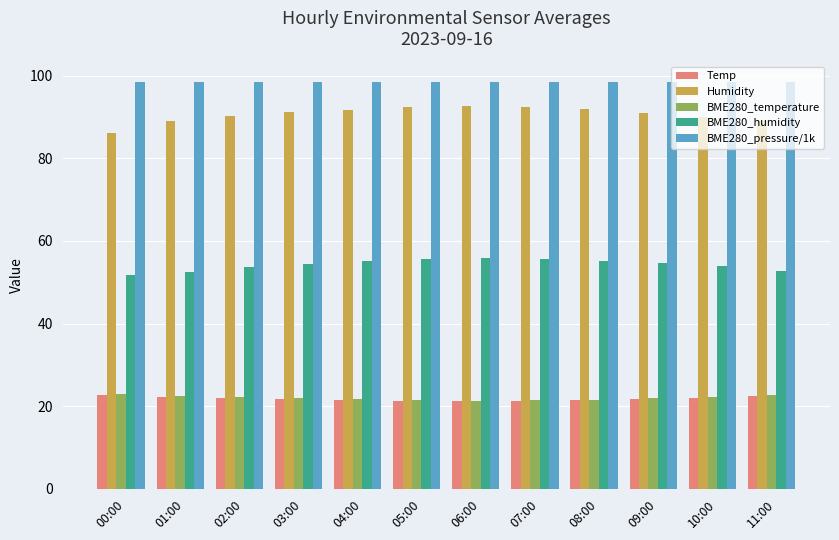

How many bars are there in total?

60